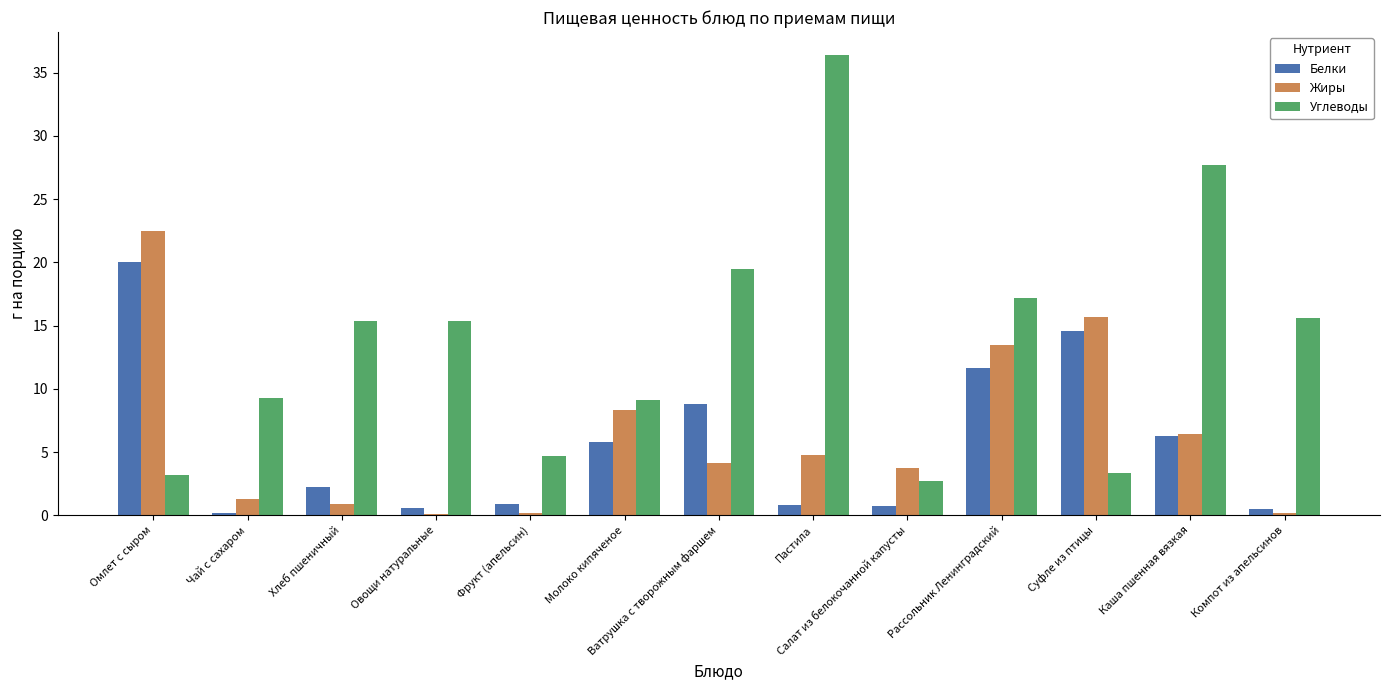

What is the sum of all Углеводы values?

179.5